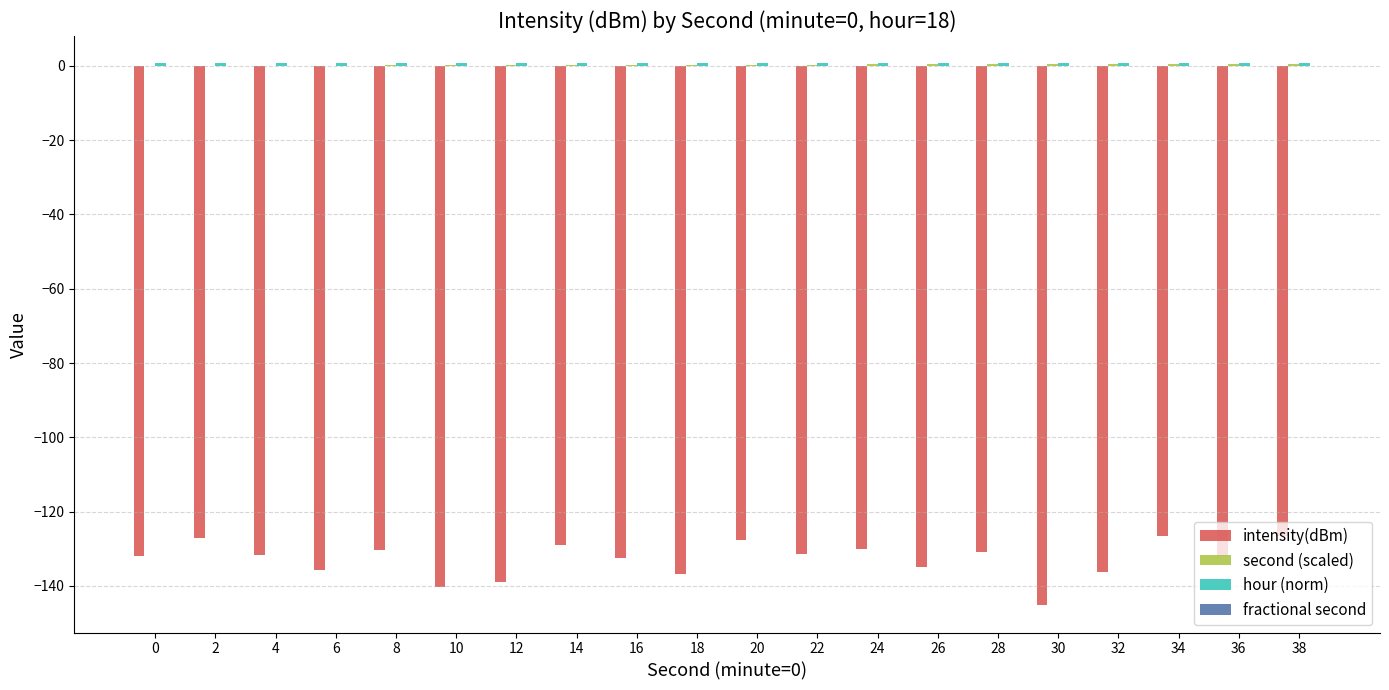

What is the sum of all intensity(dBm) values?

-2656.1